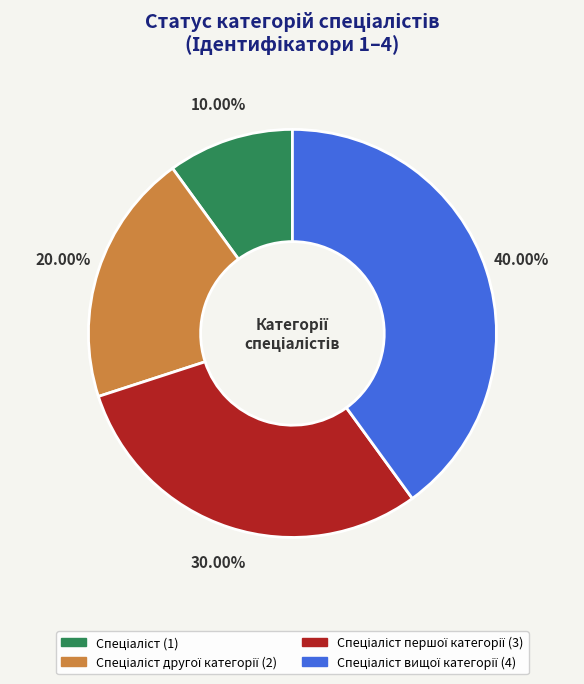

Count the number of slices in the pie.

4